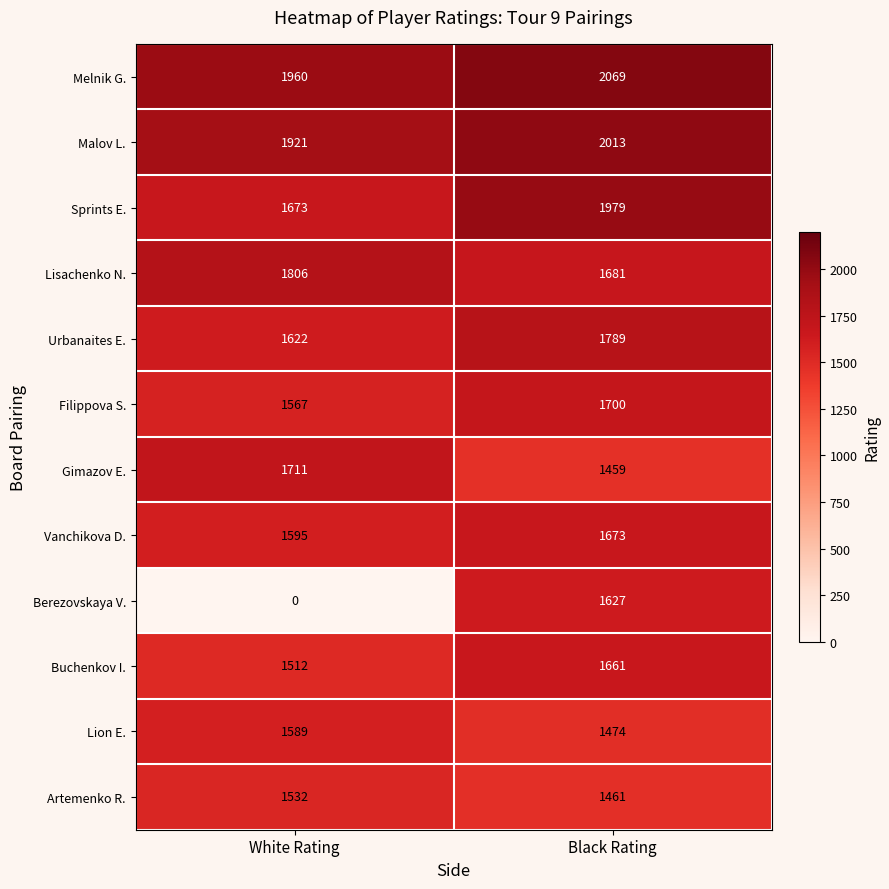

Which category has the highest value in the Sprints E. series?

Black Rating